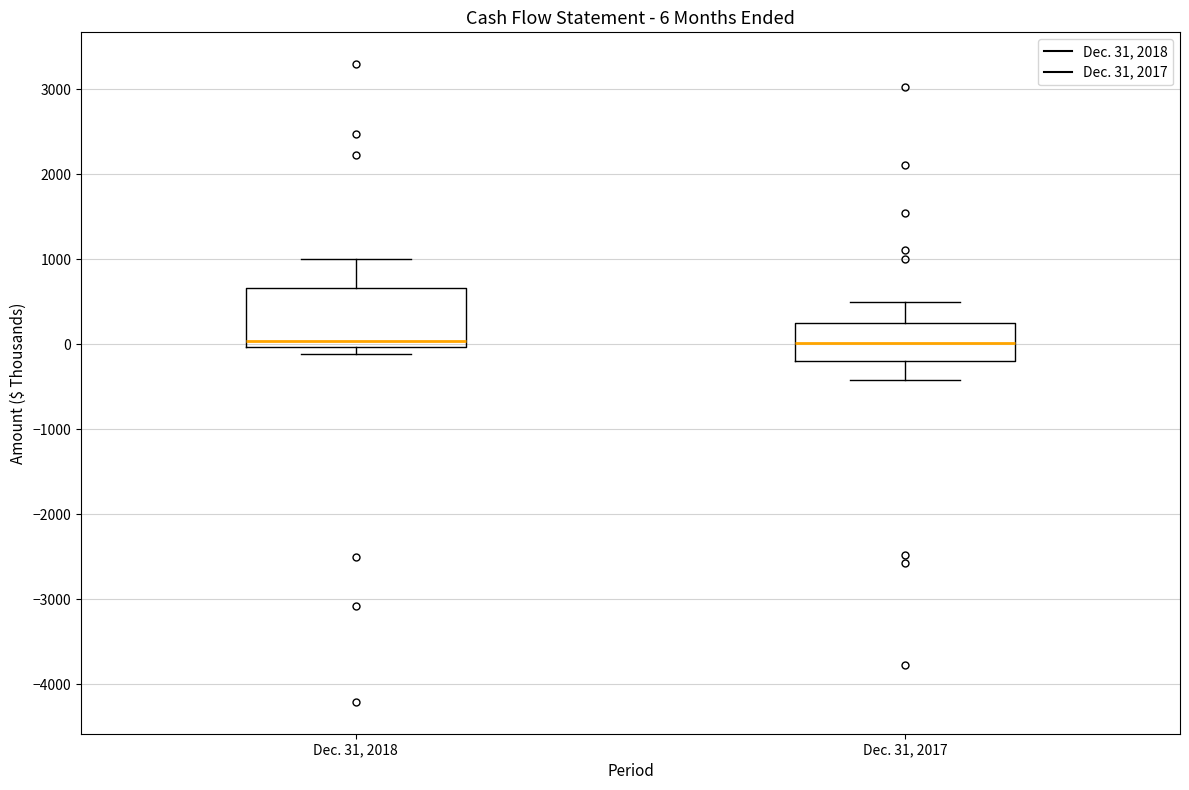

Comparing the boxes themselves (not the whiskers), which one is the tallest?

Dec. 31, 2018